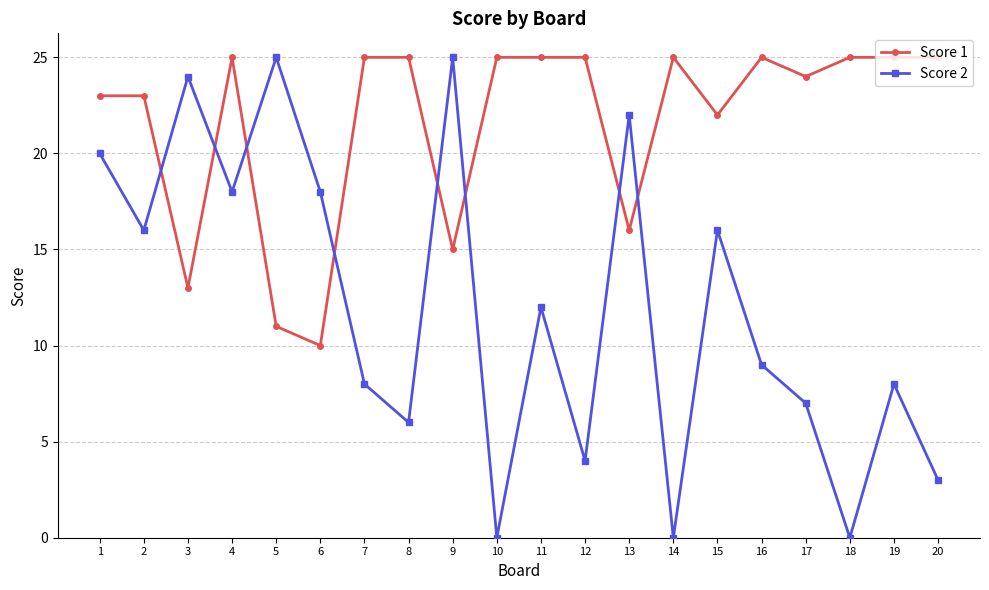

How many times do Score 1 and Score 2 cross each other?

8